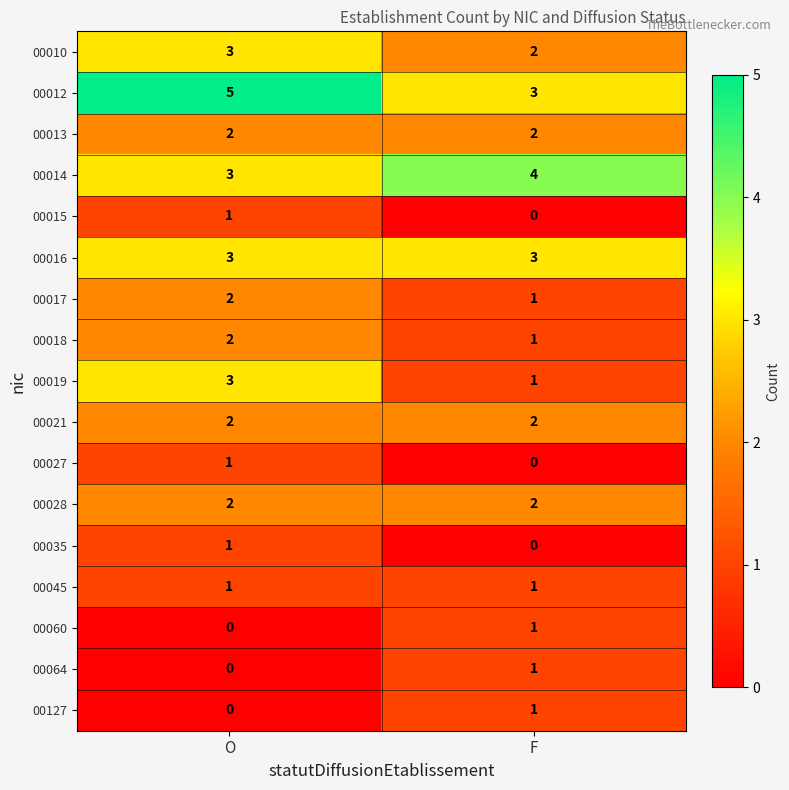

Which series has the largest total across all categories?

00012